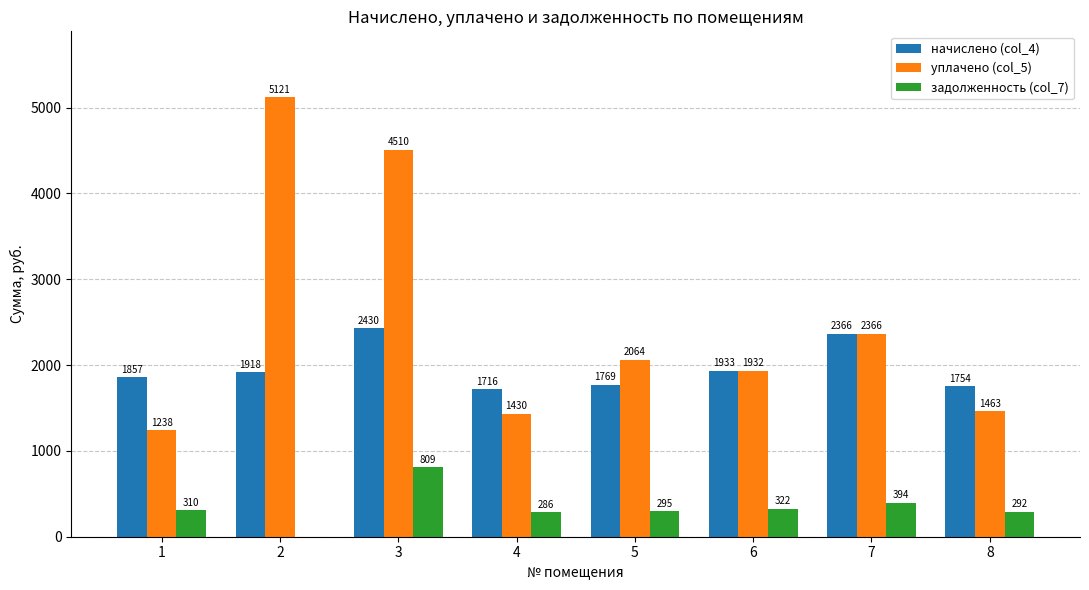

What is the difference between the задолженность (col_7) values at 5 and 7?

99.5